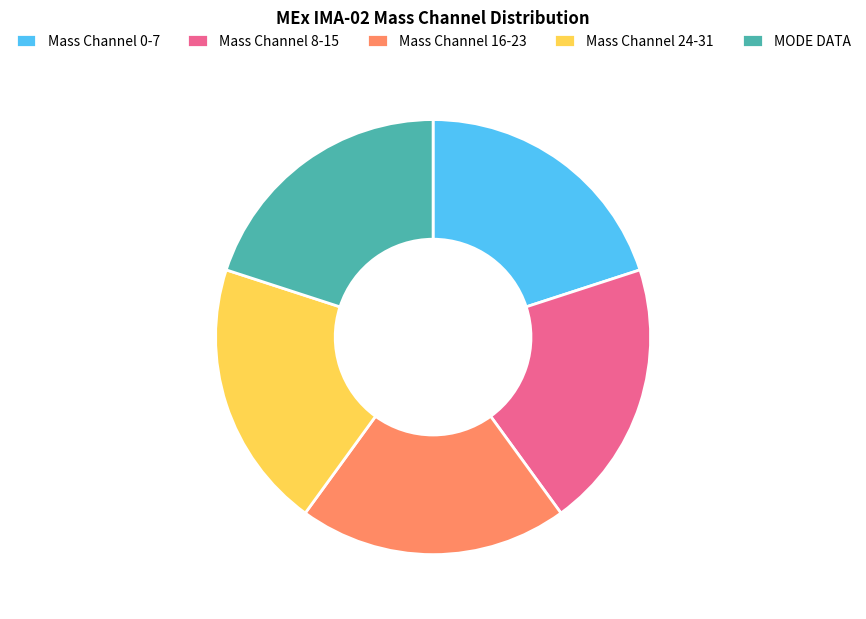

Is there any slice that represents more than half of the pie?

No